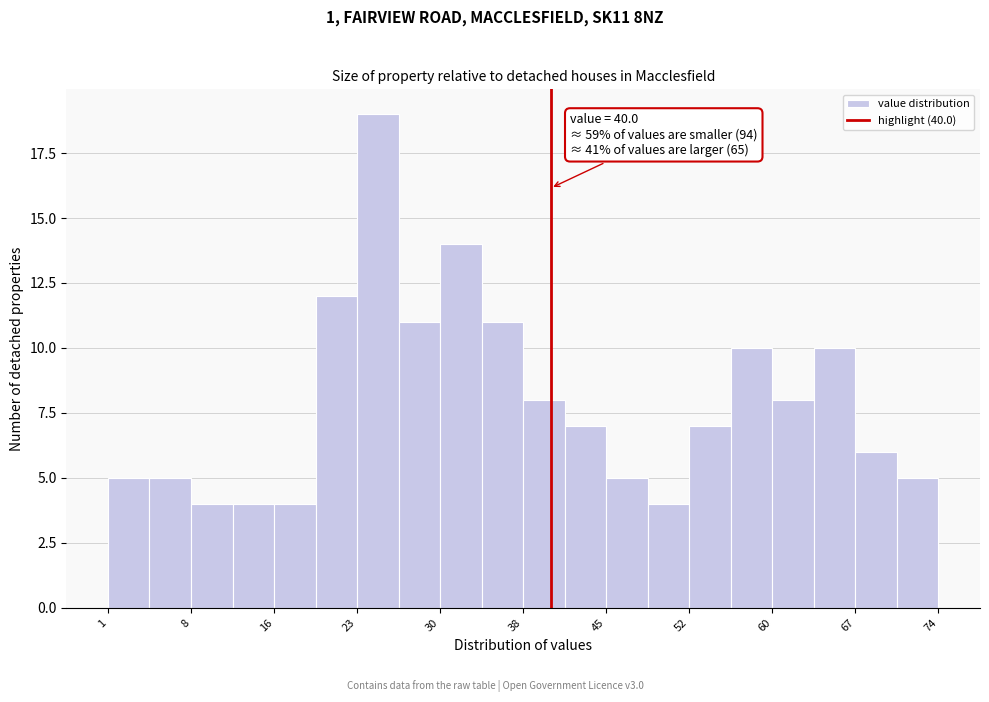

Around what value on the x-axis is the tallest bar? Give the approximate position of its centre, as read against the axis.

25